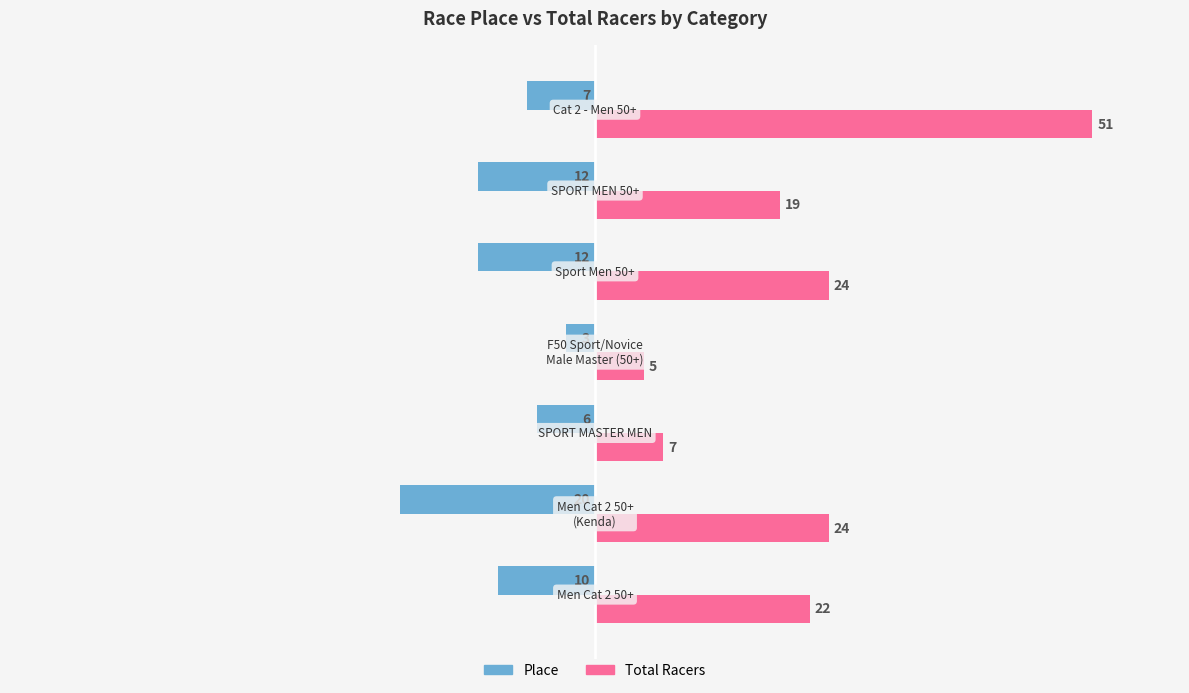

Which series has the widest spread of values?

Total Racers